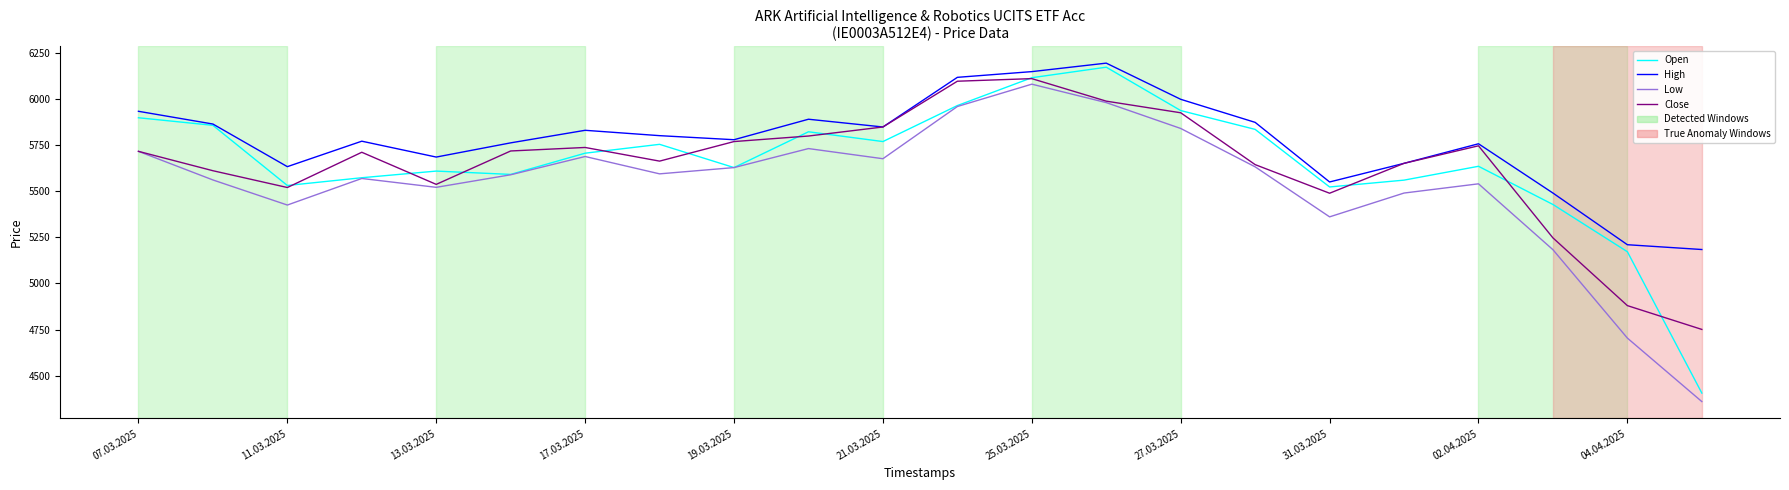

What is the highest value of the High series?

6194